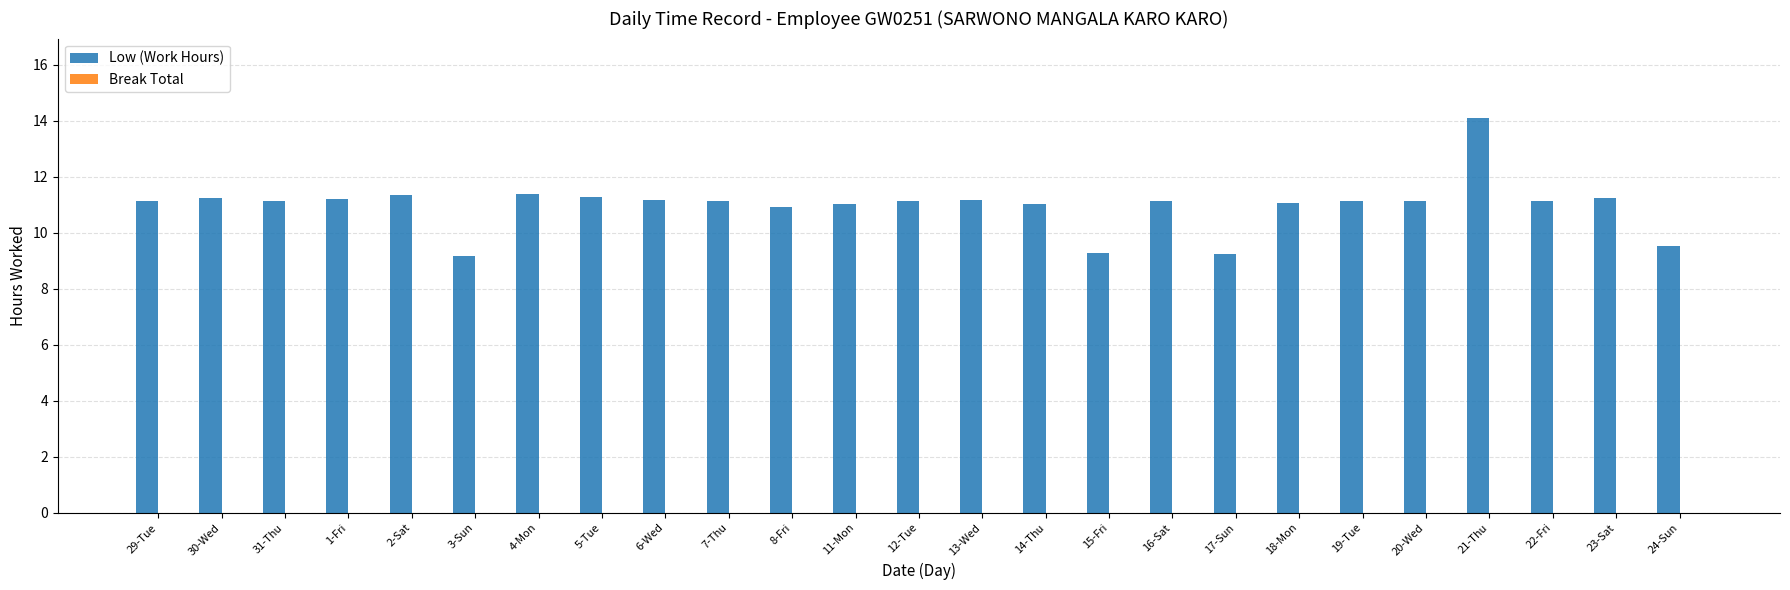

Approximately how many times larger is the value at 4-Mon compared to 3-Sun?

1.2